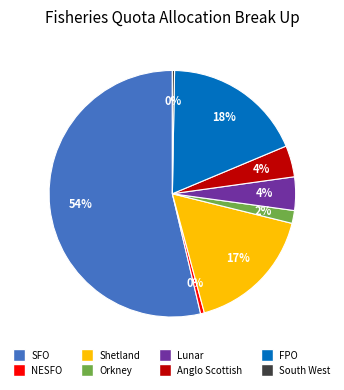

To the nearest percent, what is the combined percentage of Shetland and FPO?

35%